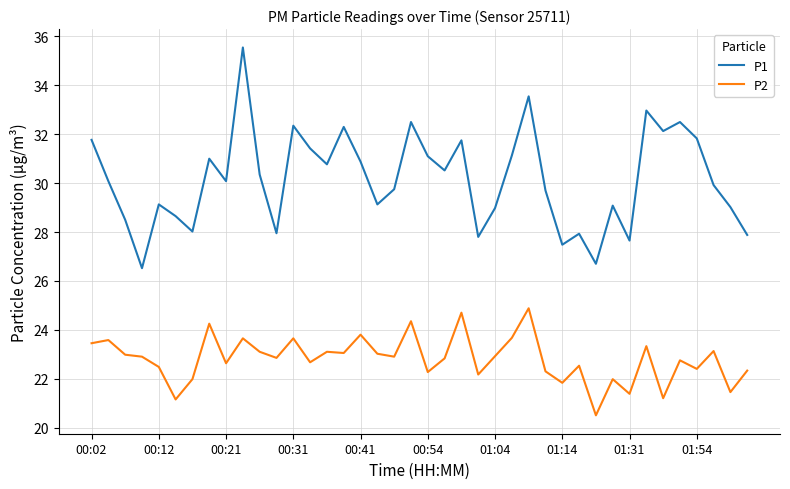

What is the lowest value of the P1 series?

26.5